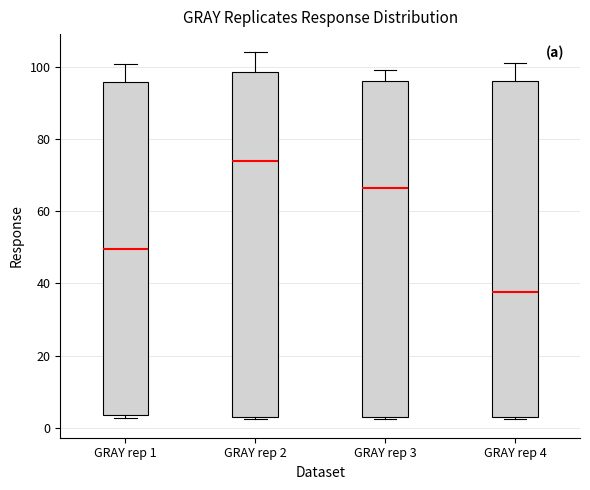

Reading left to right, read every box against the y-axis: the position of its median line, the range the box covers, and the ends of its whiskers. The values are not printed on the chart, so give them approximately, as read against the axis.

GRAY rep 1: median 50, box 4 to 96, whiskers 2 to 100
GRAY rep 2: median 74, box 2 to 98, whiskers 2 (just below the box's lower edge) to 104
GRAY rep 3: median 66, box 2 to 96, whiskers 2 to 100
GRAY rep 4: median 38, box 2 to 96, whiskers 2 to 102